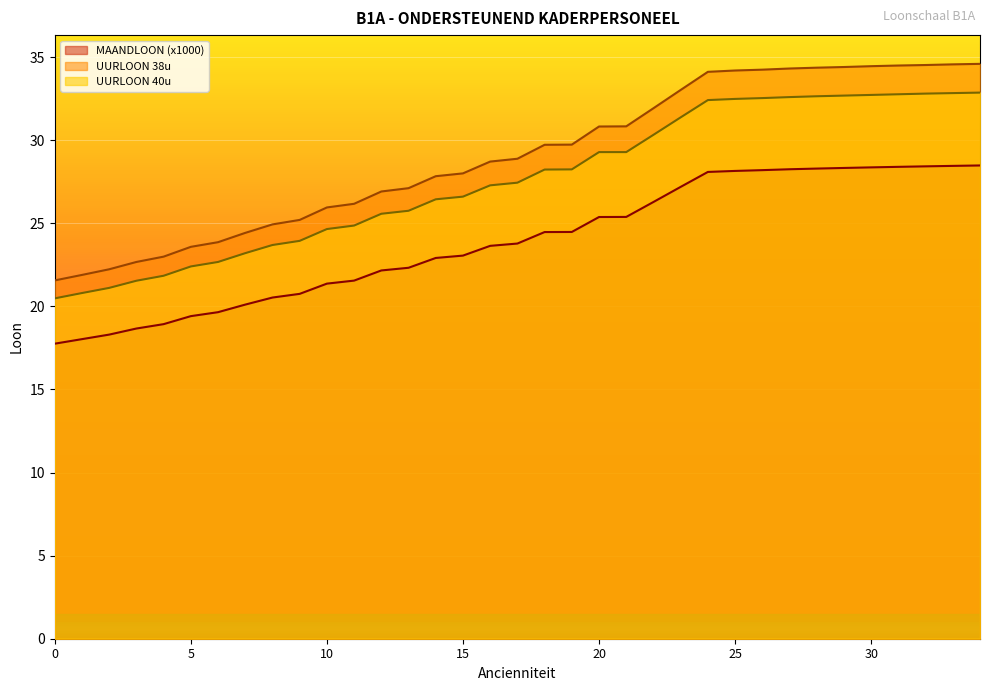

Reading right to left, list all the values displayed in this chart.

MAANDLOON (x1000): 28.5	28.5	28.4	28.4	28.4	28.3	28.3	28.2	28.2	28.1	28.1	27.2	26.3	25.4	25.4	24.5	24.5	23.8	23.6	23.1	22.9	22.3	22.2	21.5	21.4	20.8	20.5	20.1	19.6	19.4	18.9	18.7	18.3	18.0	17.8
UURLOON 38u: 34.6	34.6	34.5	34.5	34.5	34.4	34.4	34.3	34.2	34.2	34.1	33.0	31.9	30.8	30.8	29.7	29.7	28.9	28.7	28.0	27.8	27.1	26.9	26.2	25.9	25.2	24.9	24.4	23.9	23.6	23.0	22.7	22.2	21.9	21.6
UURLOON 40u: 32.9	32.8	32.8	32.8	32.7	32.7	32.6	32.6	32.5	32.5	32.4	31.4	30.3	29.3	29.3	28.2	28.2	27.4	27.3	26.6	26.4	25.8	25.6	24.9	24.6	23.9	23.7	23.2	22.7	22.4	21.8	21.5	21.1	20.8	20.5